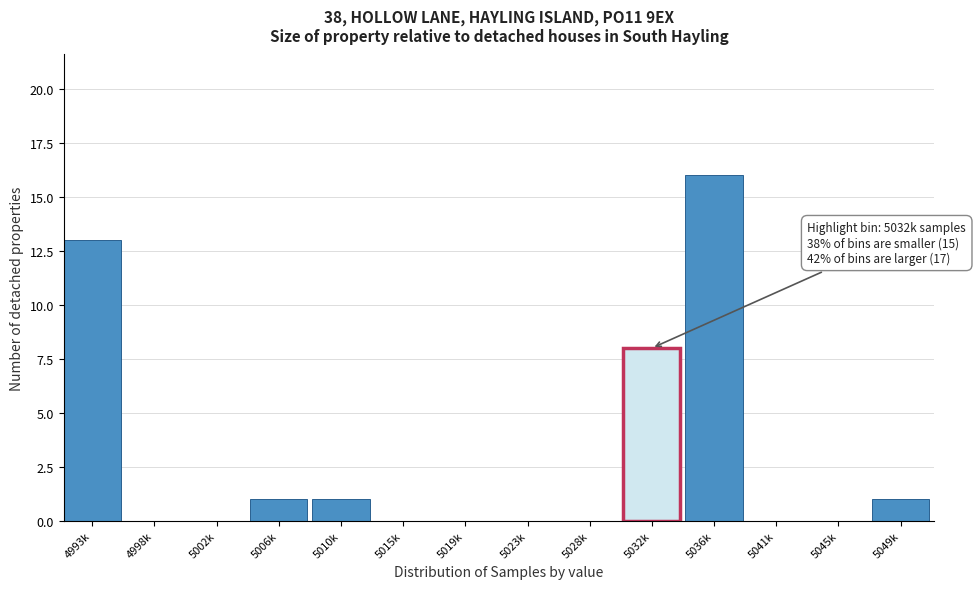

Reading left to right, extract all data points from this chart.

4993k=13	4998k=0	5002k=0	5006k=1	5010k=1	5015k=0	5019k=0	5023k=0	5028k=0	5032k=8	5036k=16	5041k=0	5045k=0	5049k=1